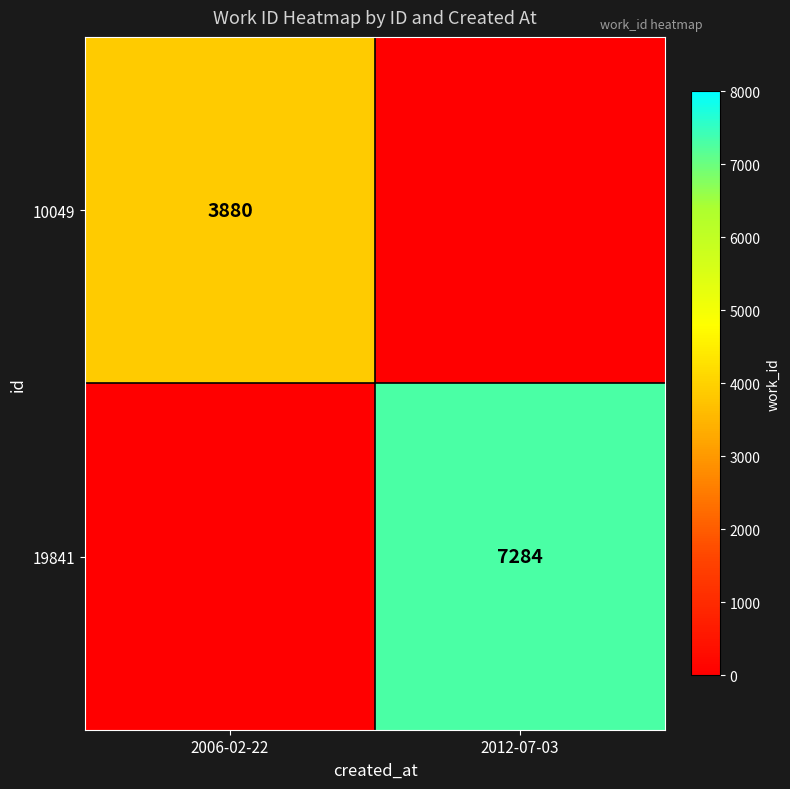

True or false: 10049 has a value of 2237 at 2006-02-22.

False